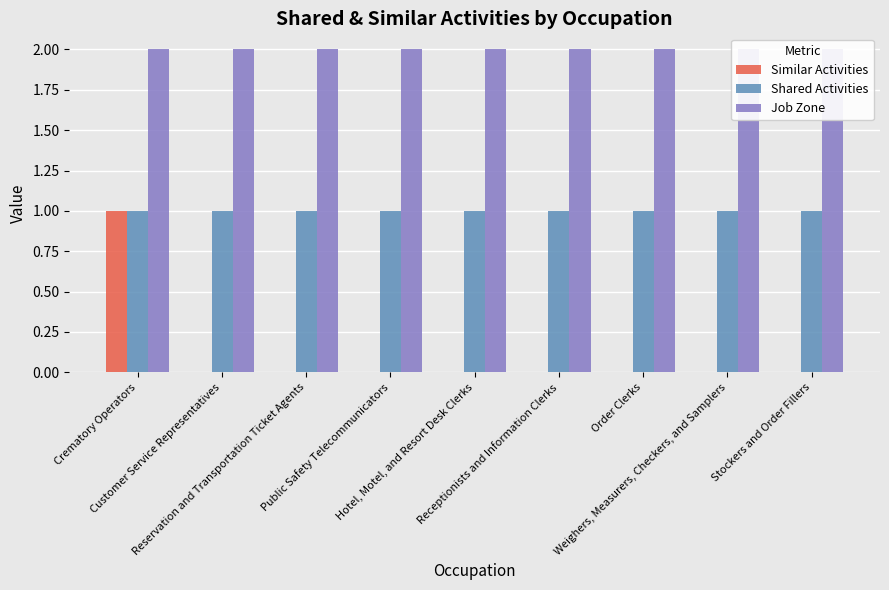

Which series changed the most between Customer Service Representatives and Stockers and Order Fillers?

Similar Activities